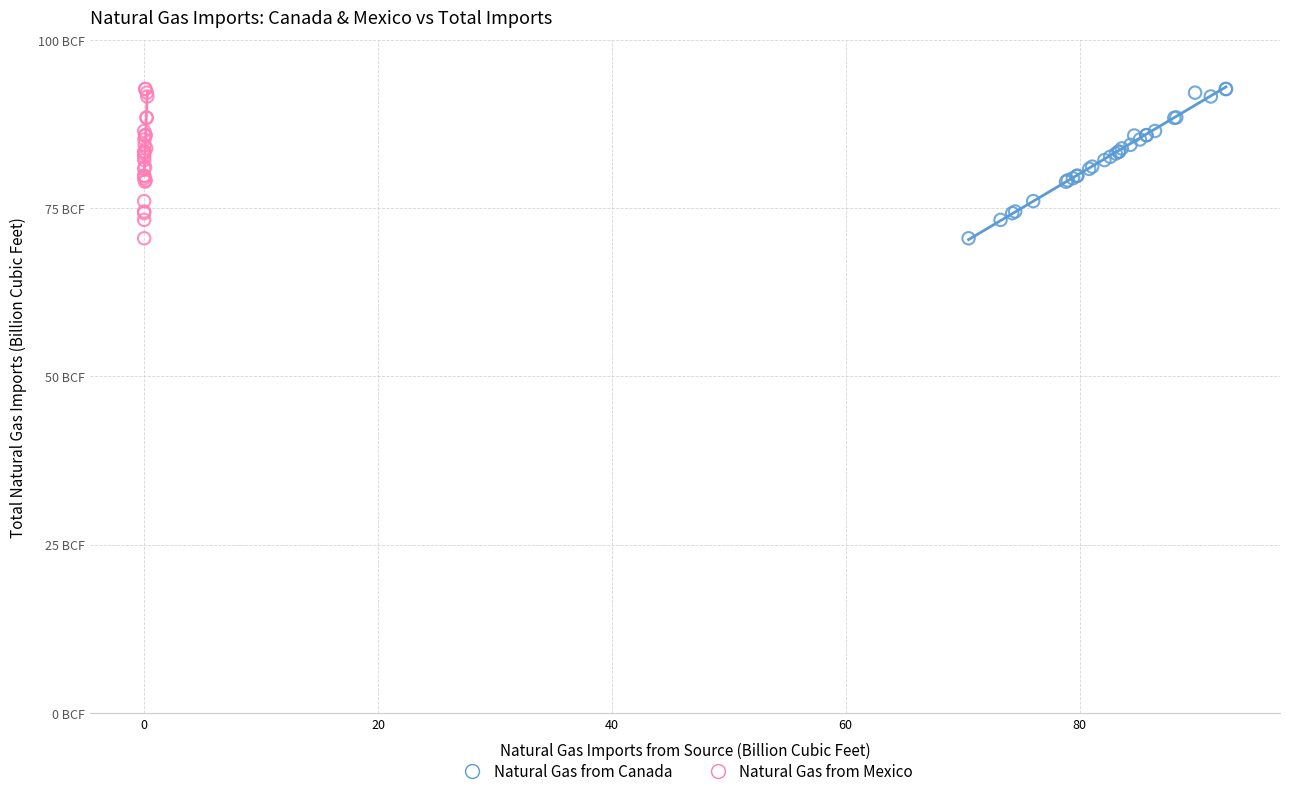

What are all the series names shown in the legend?

Natural Gas from Canada, Natural Gas from Mexico